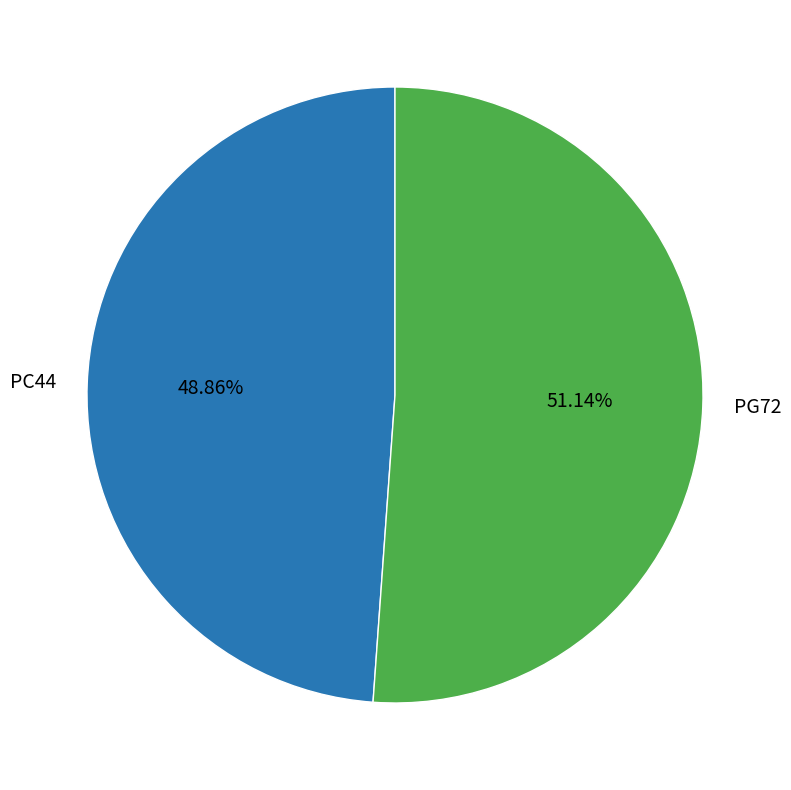

Combined, do PC44 and PG72 account for over 50%?

Yes